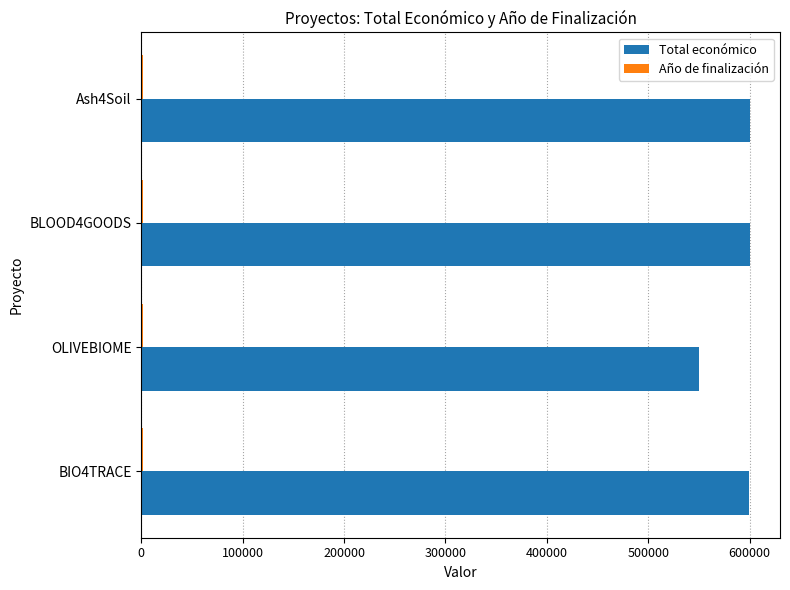

What is the sum of all Total económico values?

2349333